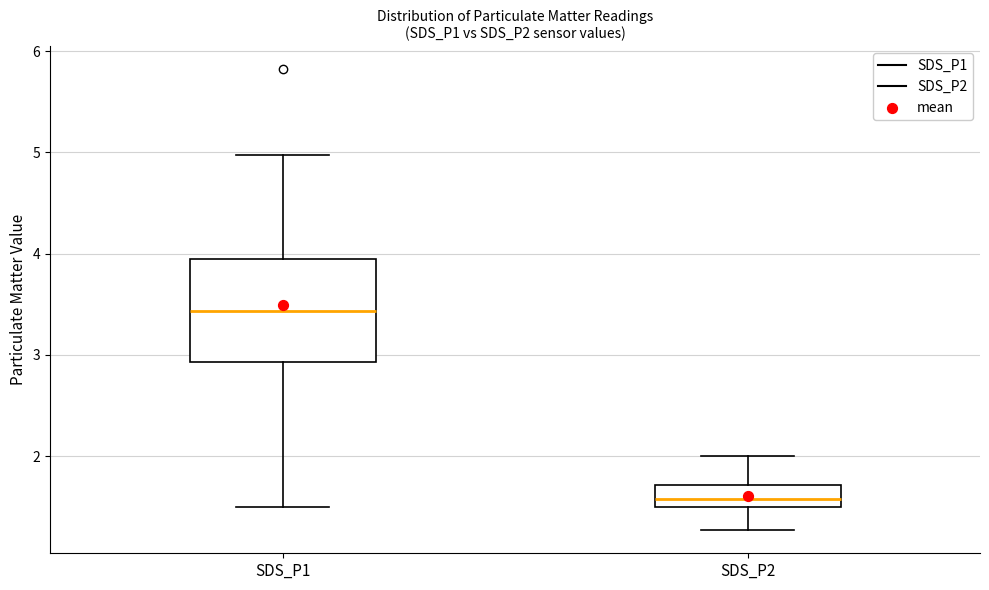

Comparing the boxes themselves (not the whiskers), which one is the tallest?

SDS_P1